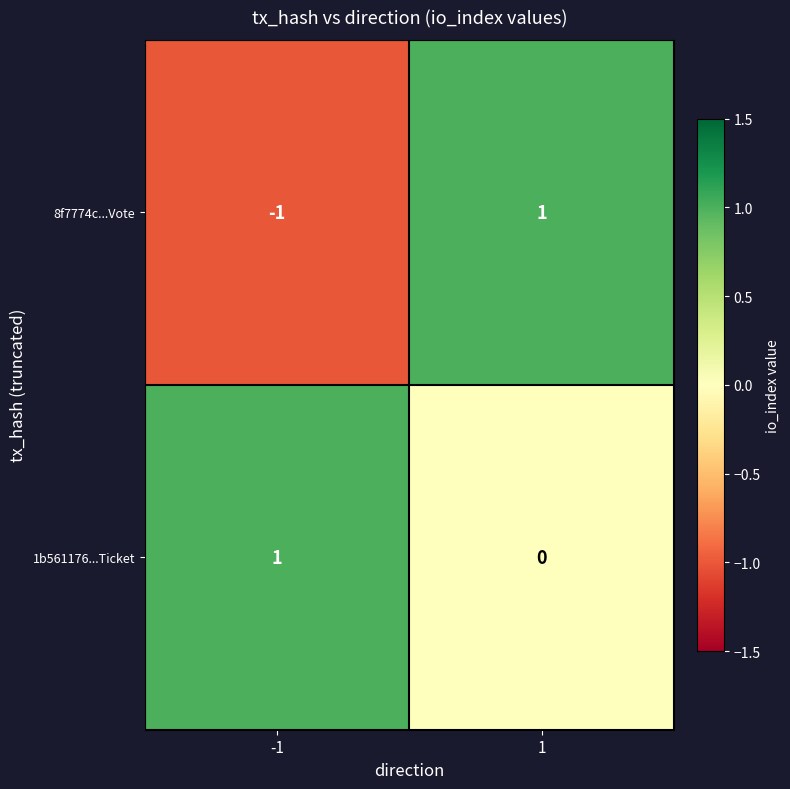

What is the spread (max minus min) of values at 1?

1